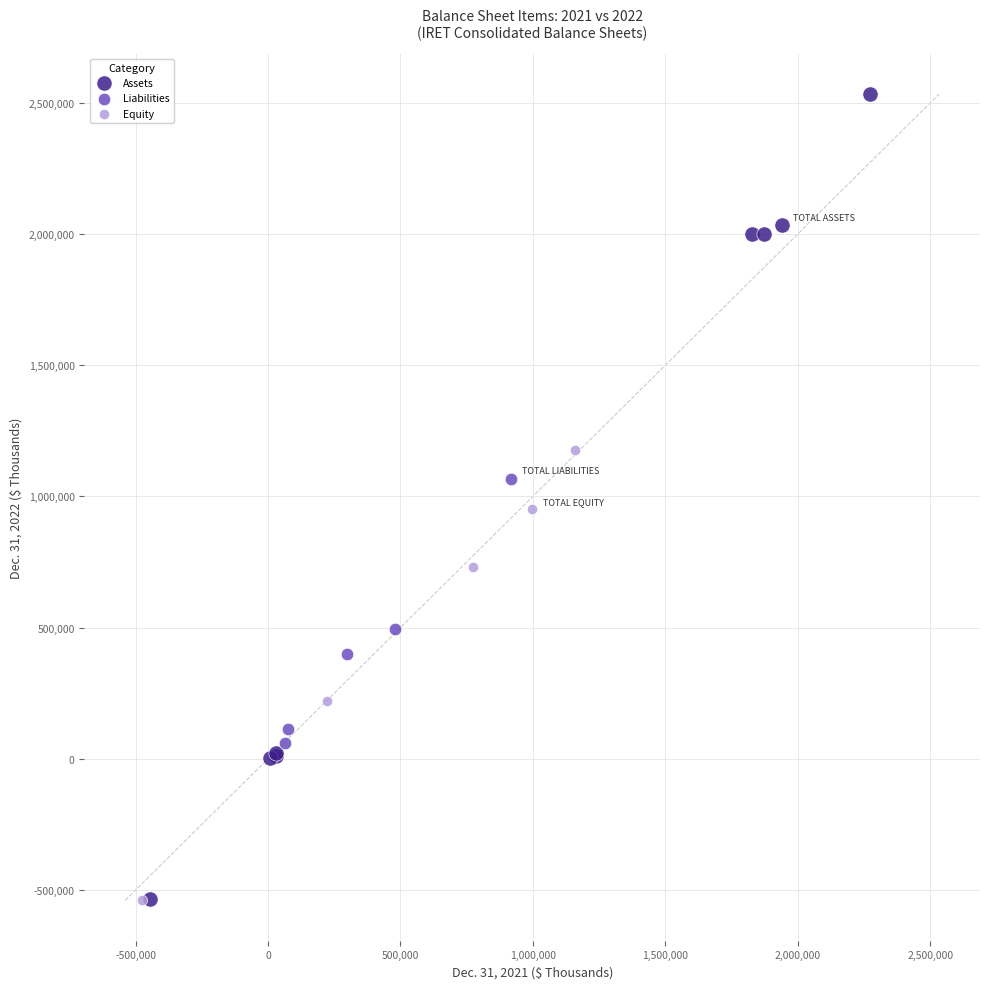

Which series has the widest spread of Y values?

Assets